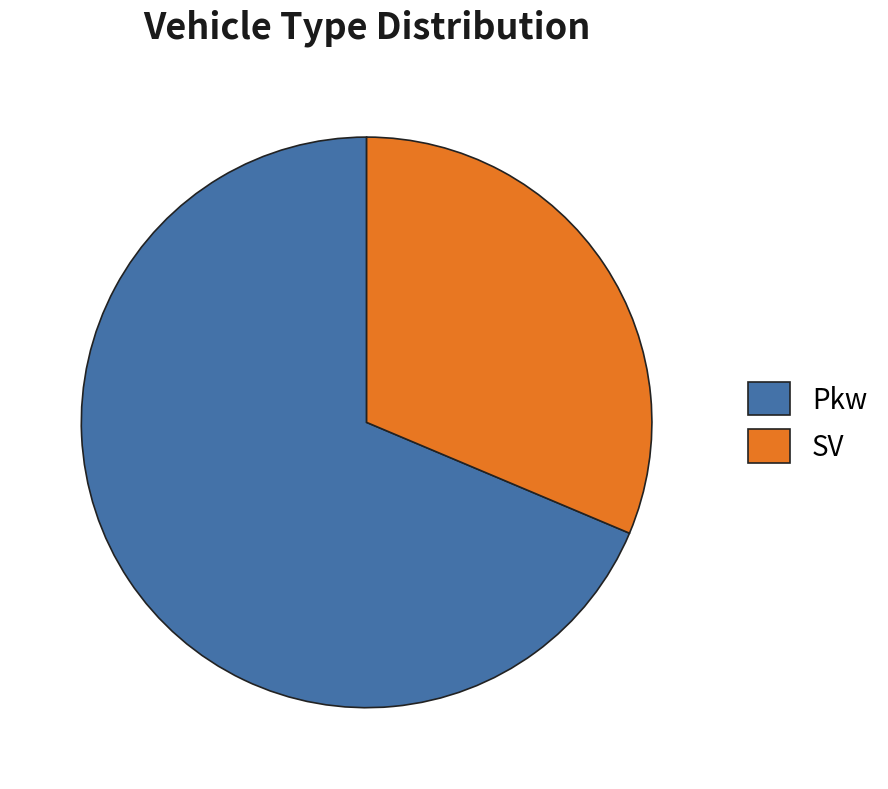

Rank the categories by value from highest to lowest.

Pkw, SV